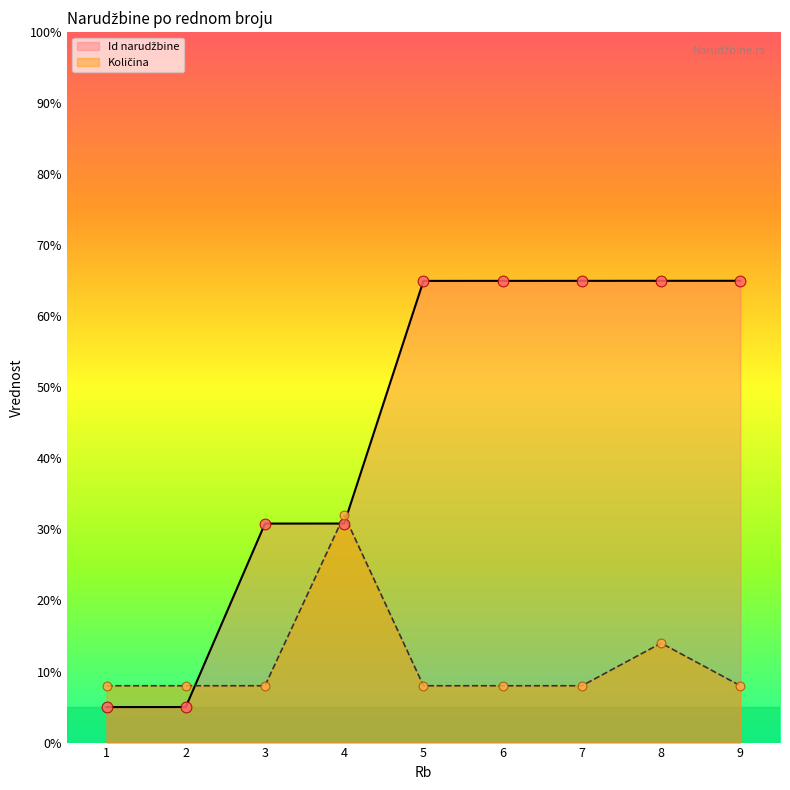

Which series reaches the maximum Y coordinate?

Id narudžbine